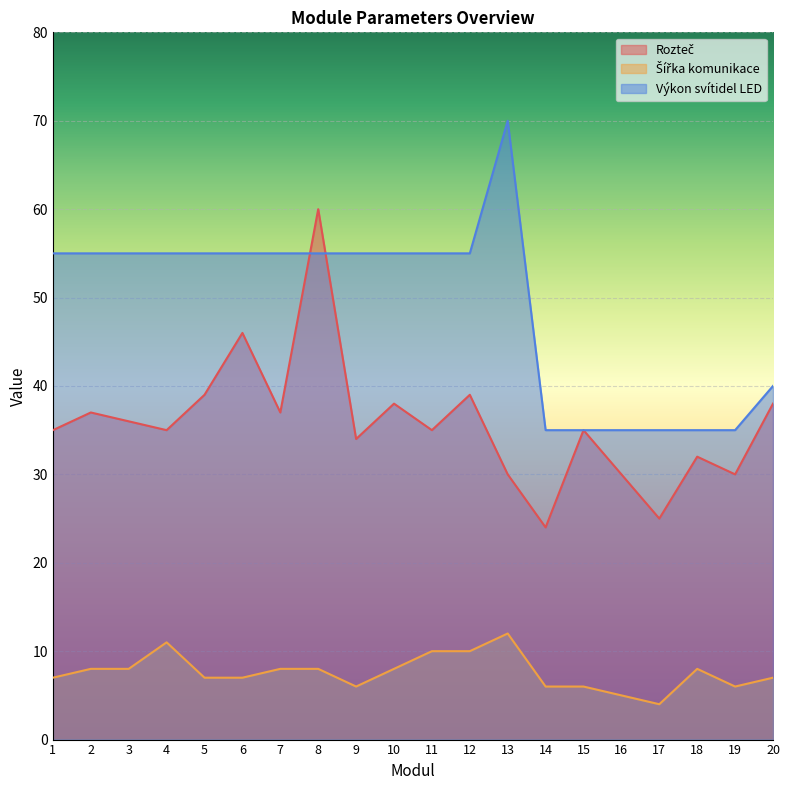

Which label corresponds to the largest value in the chart?

13